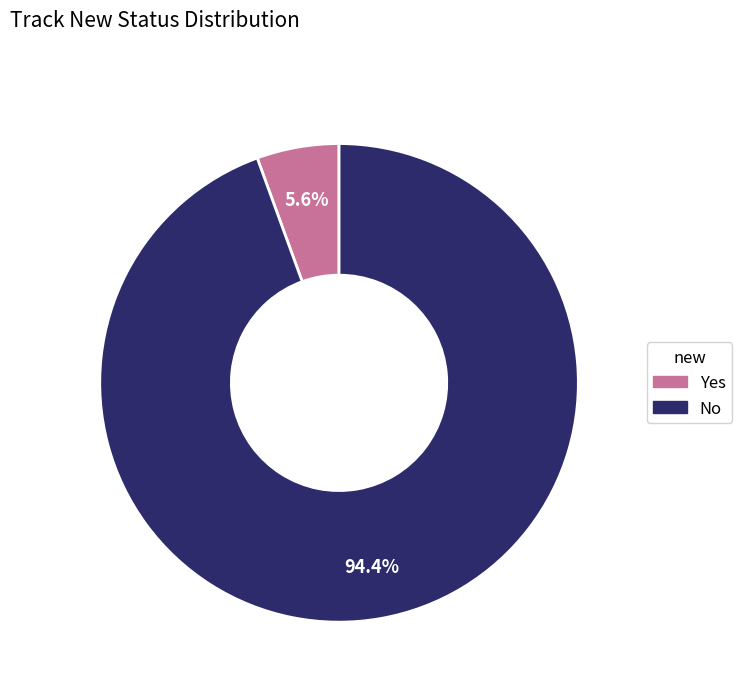

Is there any slice that represents more than half of the pie?

Yes